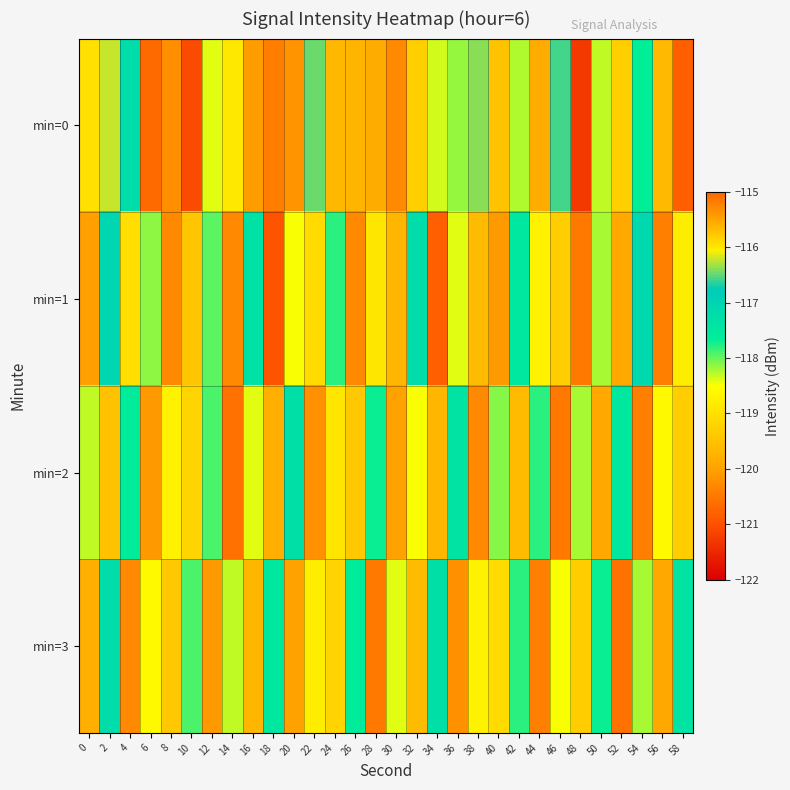

List the series in order of their peak value, highest first.

min=0, min=1, min=3, min=2